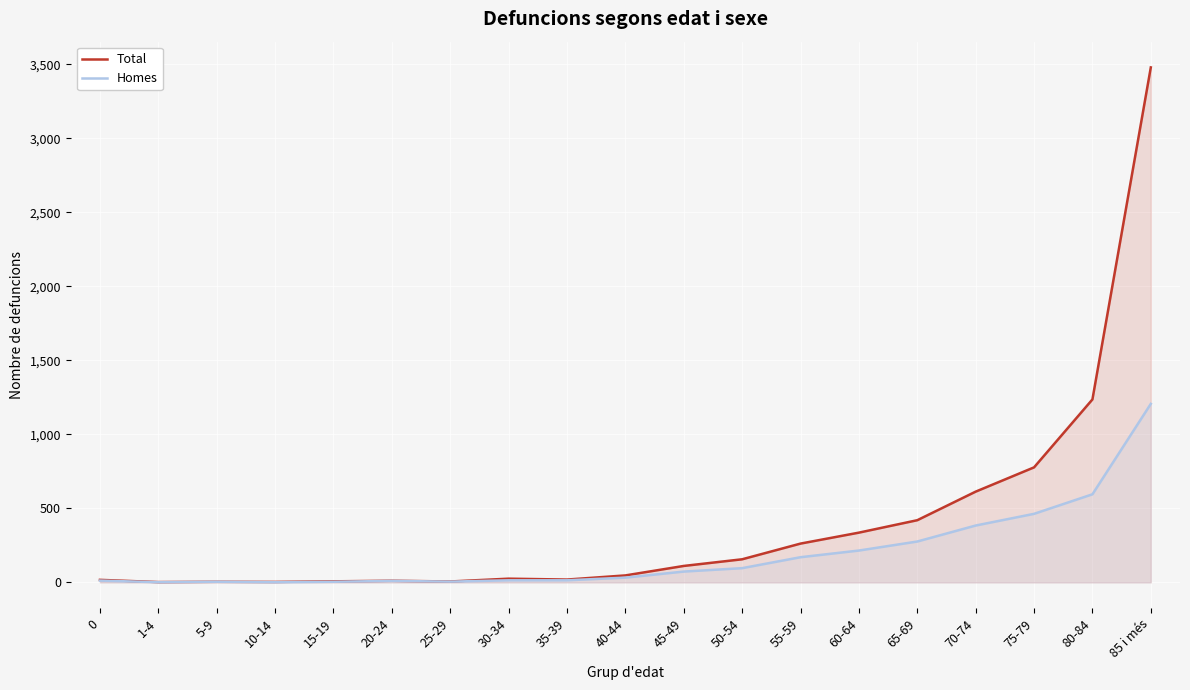

What is the difference between the highest and lowest values at 1-4?

1